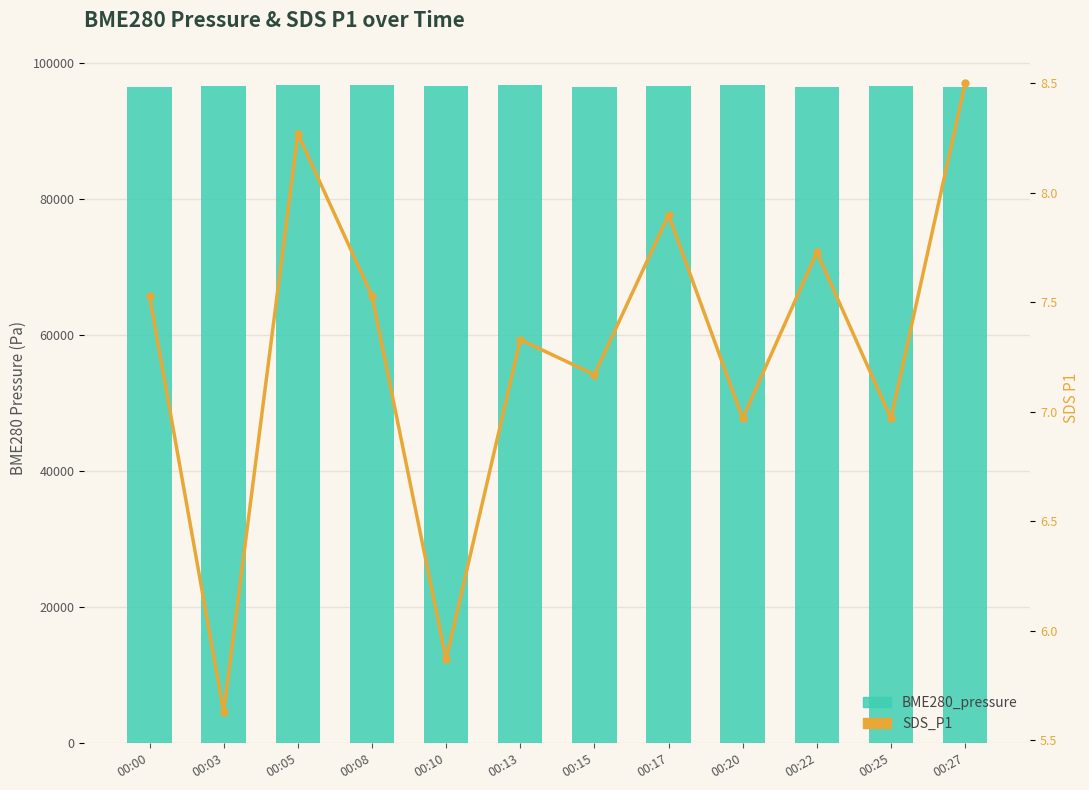

Which series has the largest range (max minus min)?

BME280_pressure